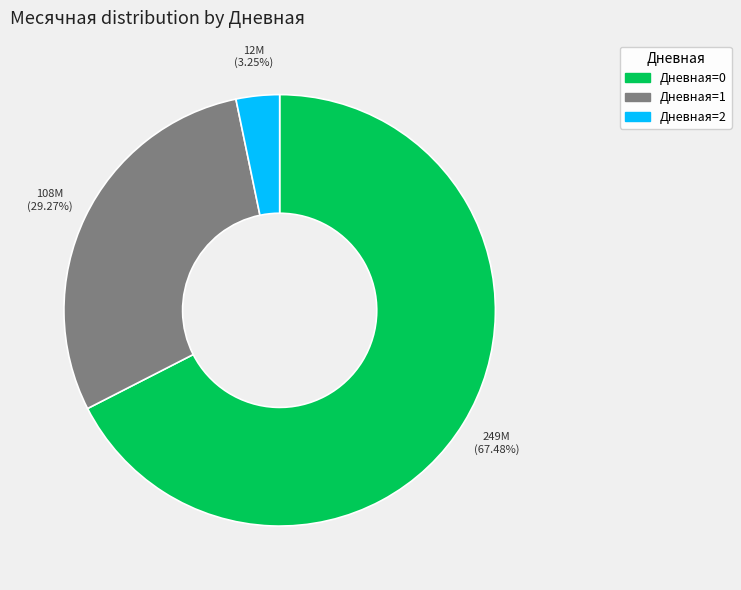

To the nearest percent, what is the difference between the largest and smallest slice percentages?

64%